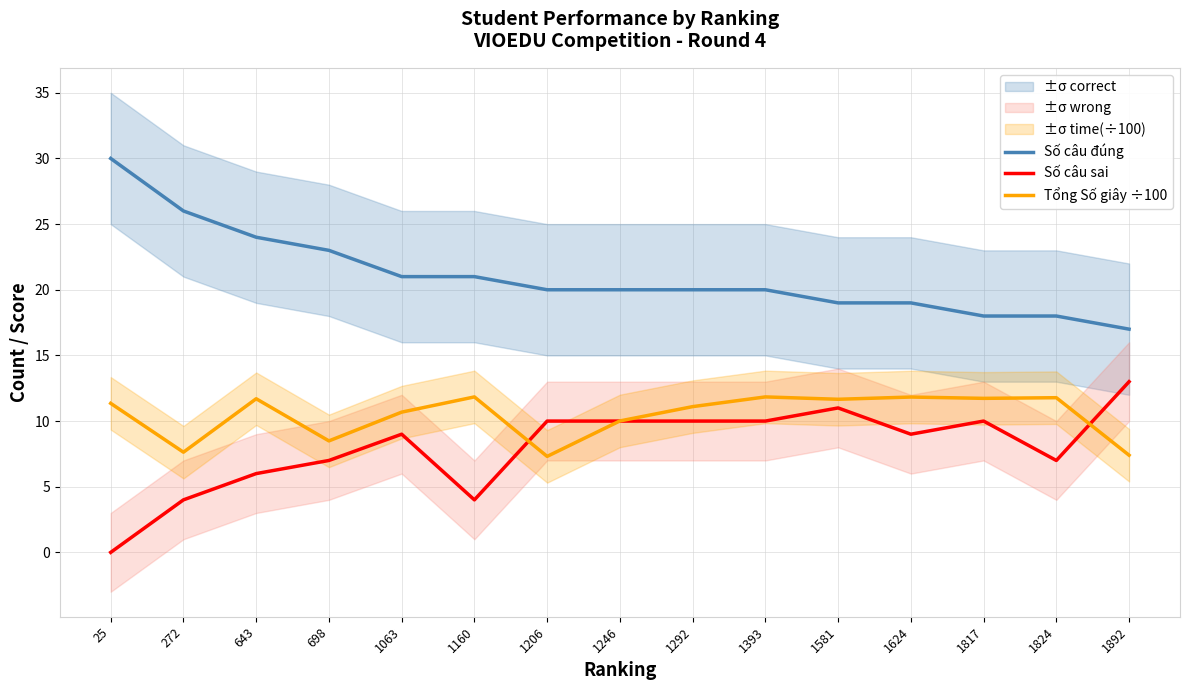

Where is Tổng Số giây ÷100 nearest to the value 9?

698